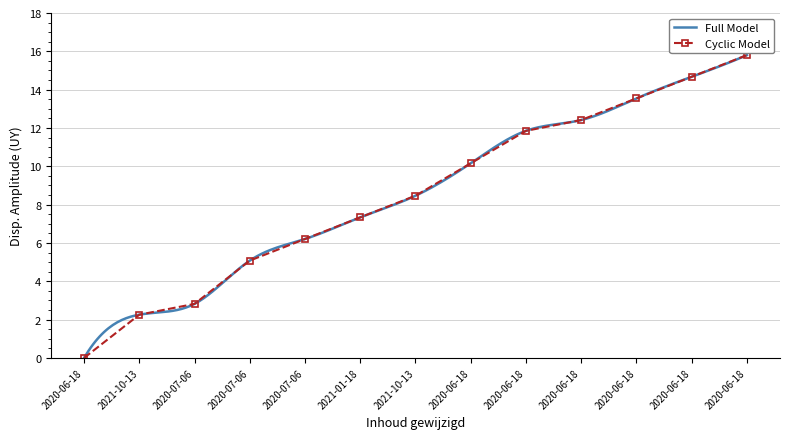

Rank the categories by value from lowest to highest.

2020-06-18, 2021-10-13, 2020-07-06, 2020-07-06, 2020-07-06, 2021-01-18, 2021-10-13, 2020-06-18, 2020-06-18, 2020-06-18, 2020-06-18, 2020-06-18, 2020-06-18